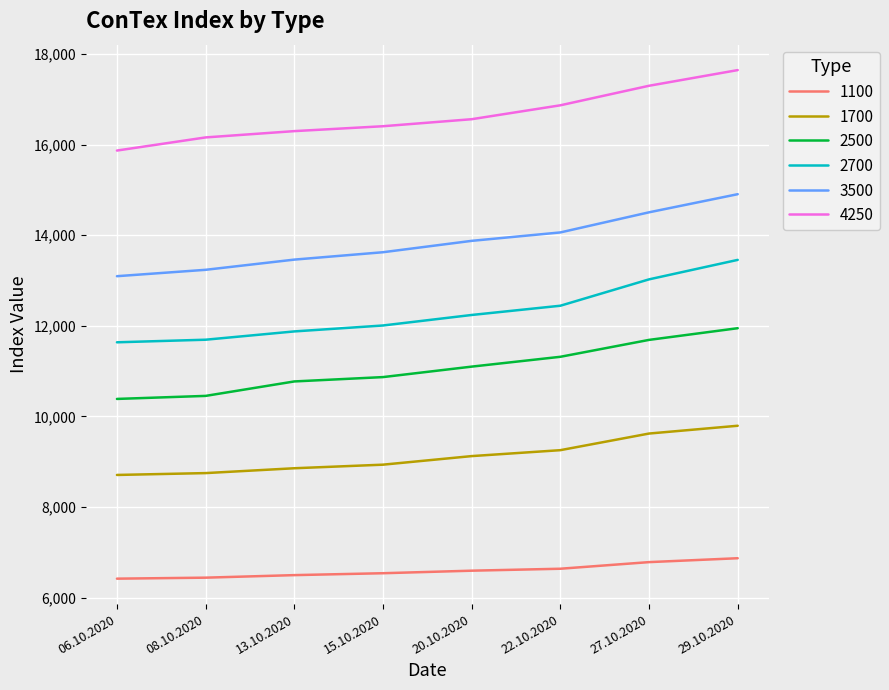

What position from the left is 15.10.2020?

4